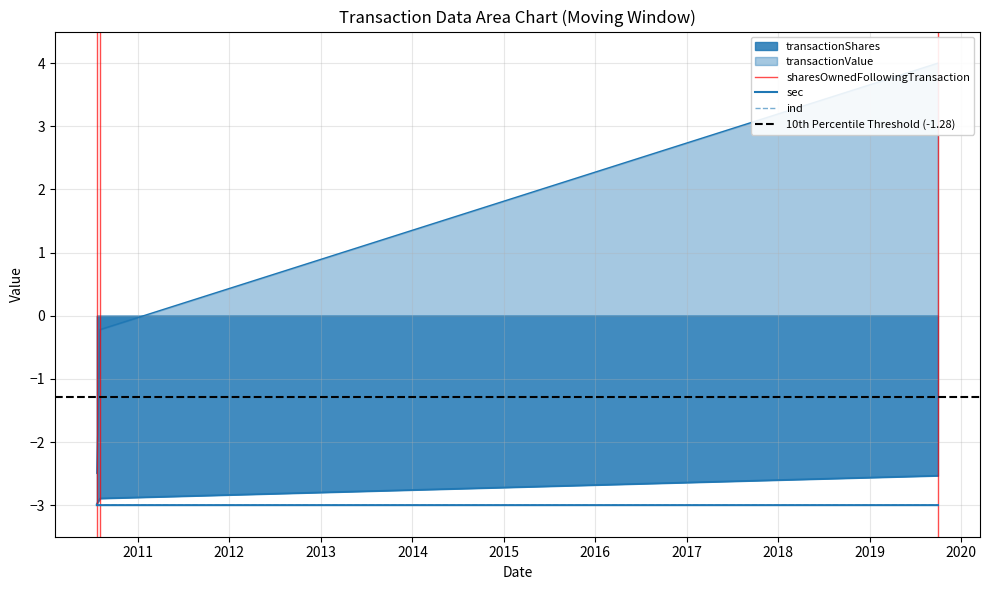

What is the difference between the highest and lowest values at 2019-09-30?

7.0